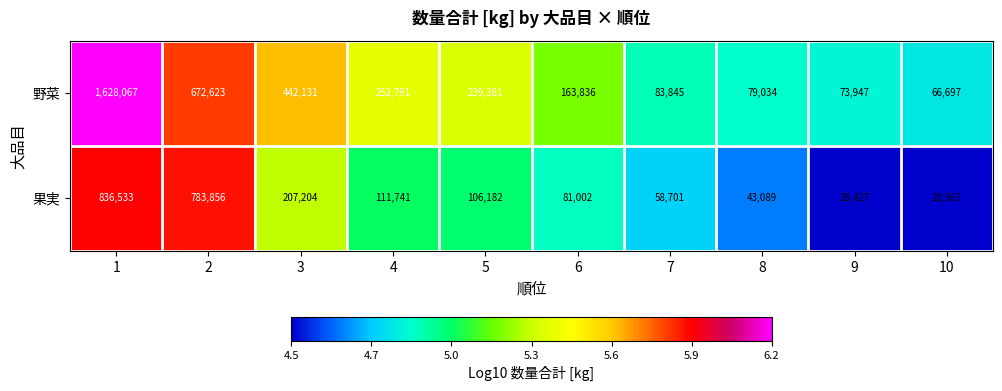

Which series has the largest total across all categories?

野菜